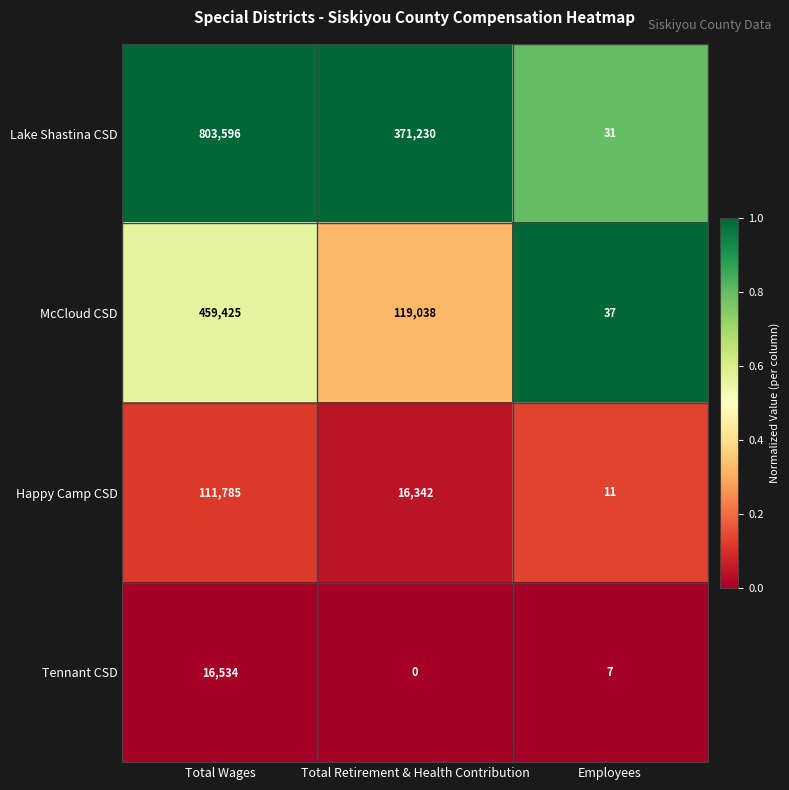

Which series has the largest total across all categories?

Lake Shastina CSD